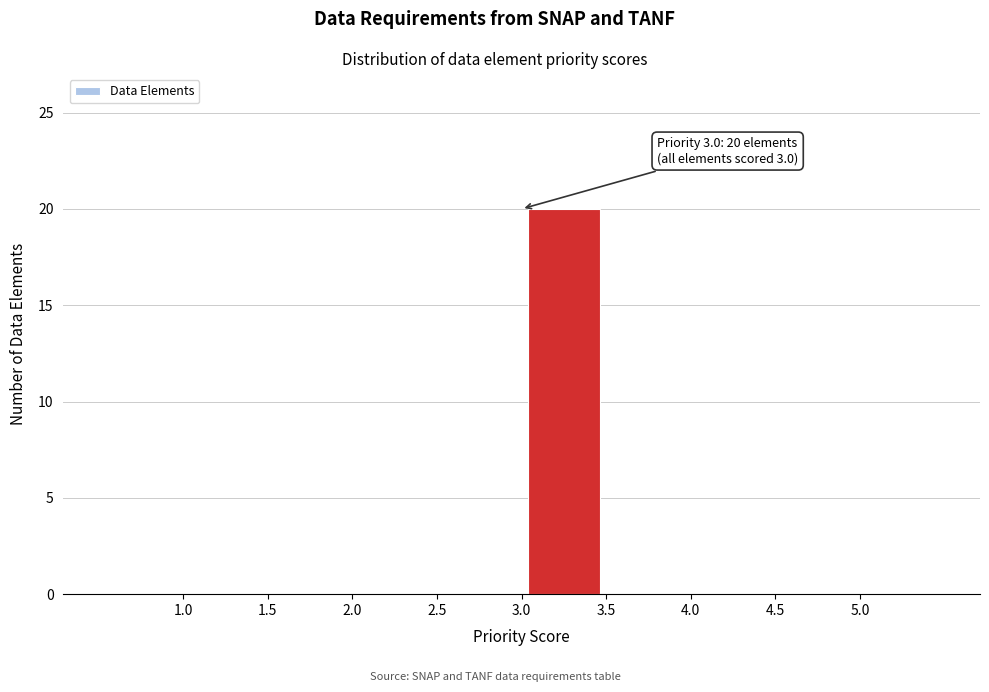

Over which range of the x-axis is the bar tallest?

3.0 to 3.5